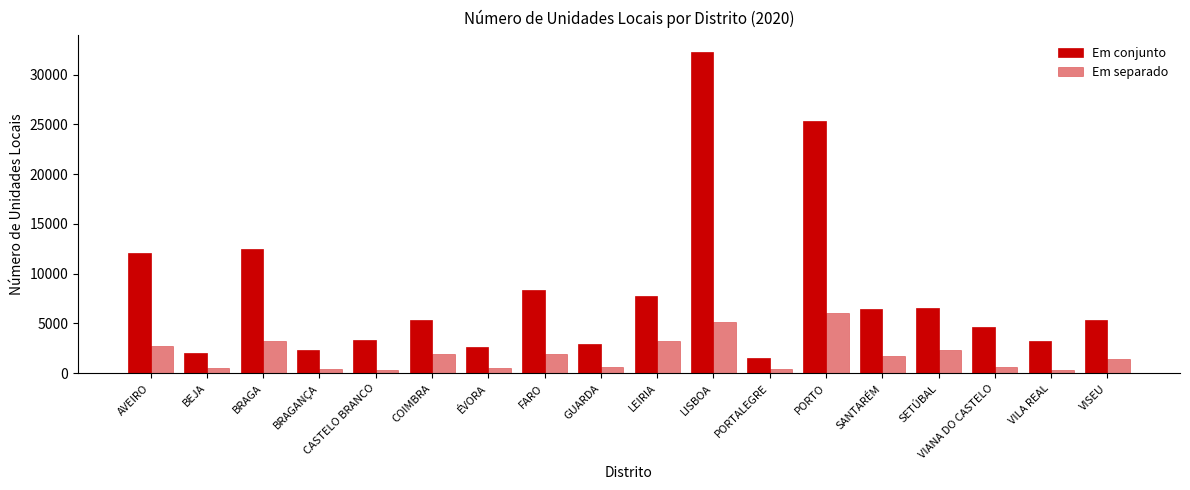

True or false: Em separado has a value of 1700 at SANTARÉM.

True